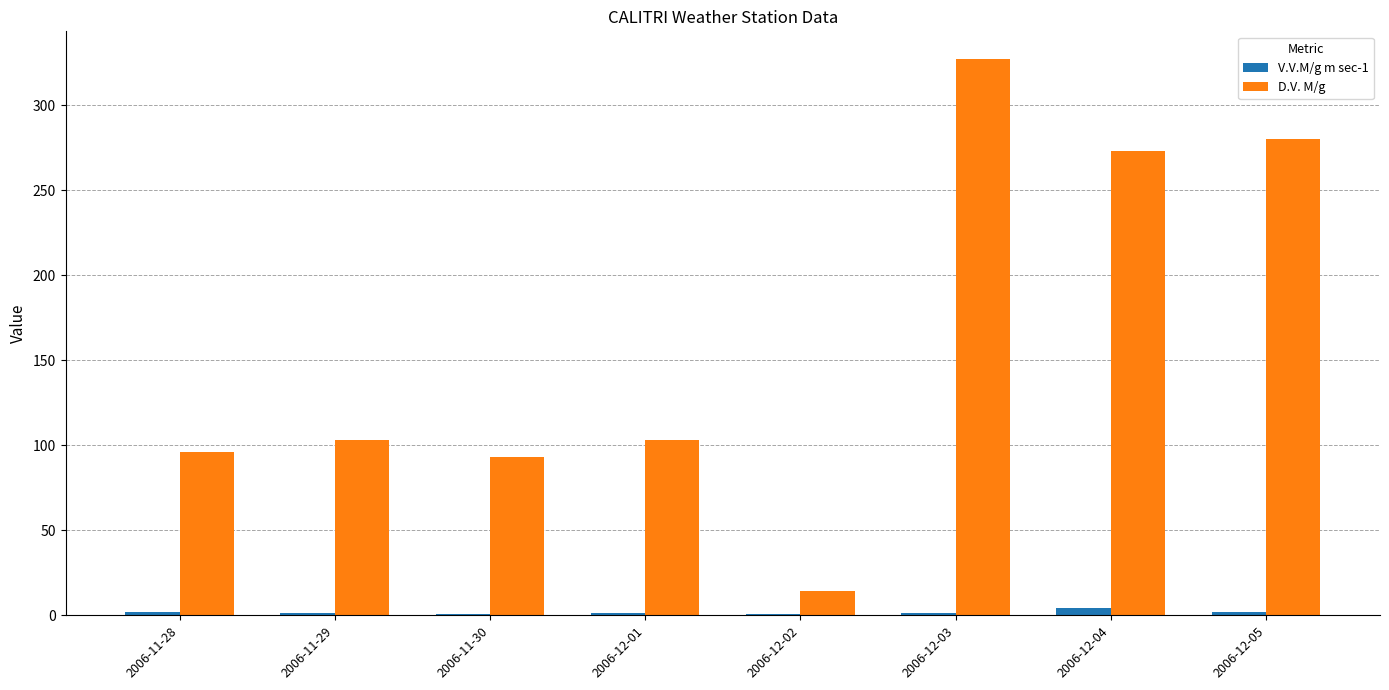

Between 2006-12-02 and 2006-12-04, which series saw the biggest shift?

D.V. M/g